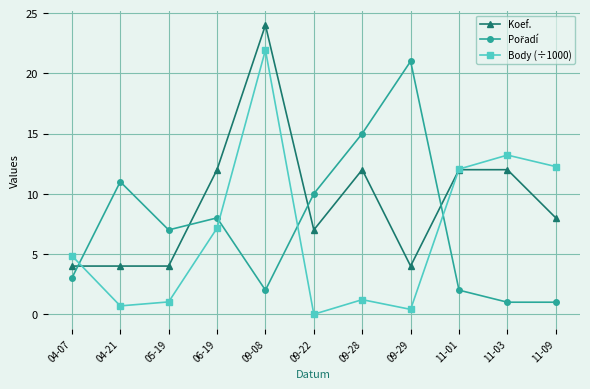

True or false: Body (÷1000) has more than 1 interior local peaks.

True